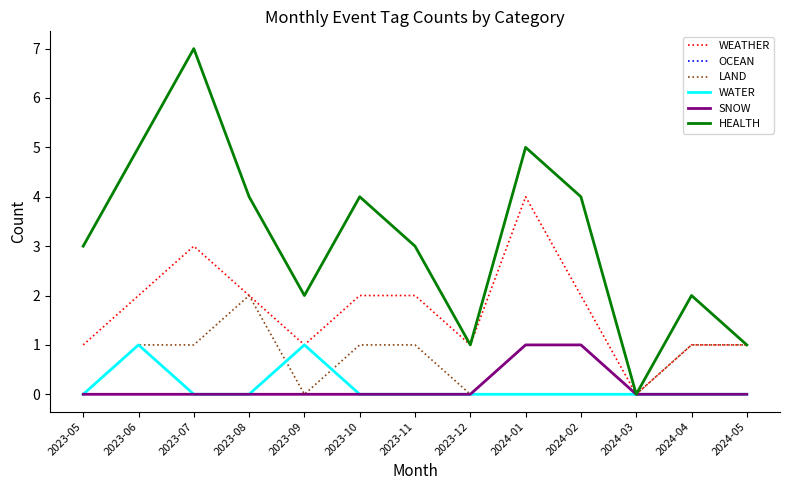

Does the chart have visible grid lines?

No